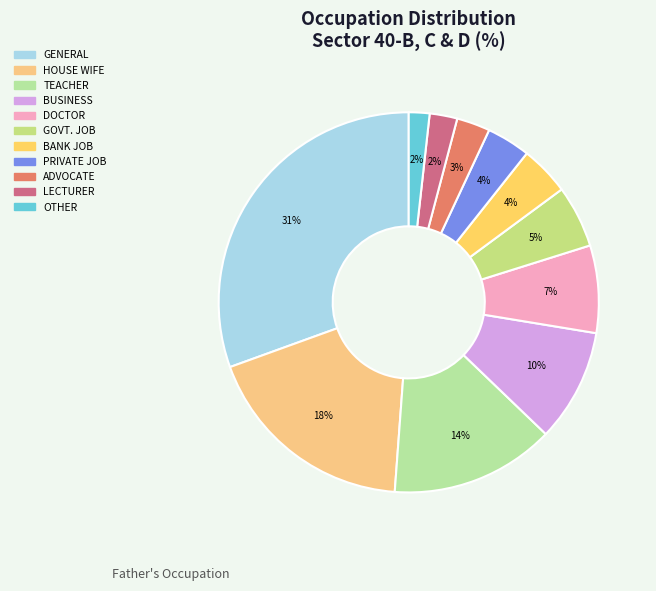

Which has a higher value, GOVT. JOB or BANK JOB?

GOVT. JOB